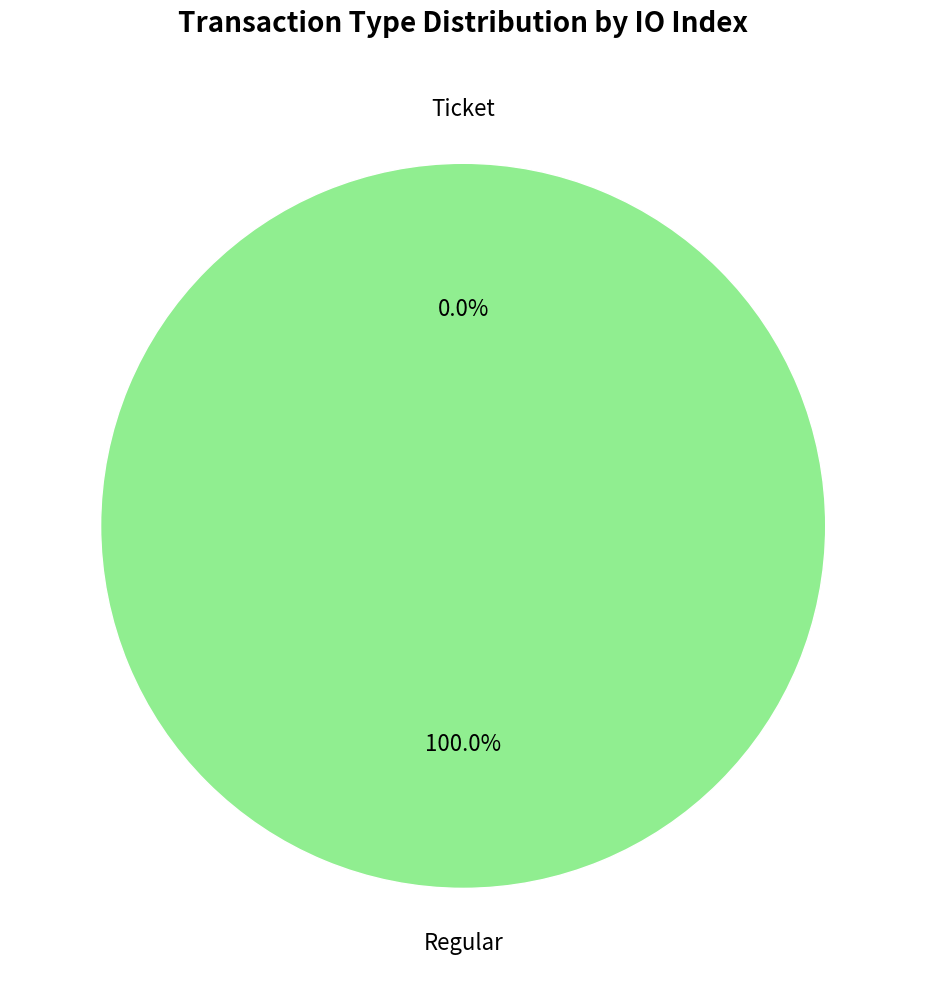

To the nearest percent, what is the difference between the largest and smallest slice percentages?

100%